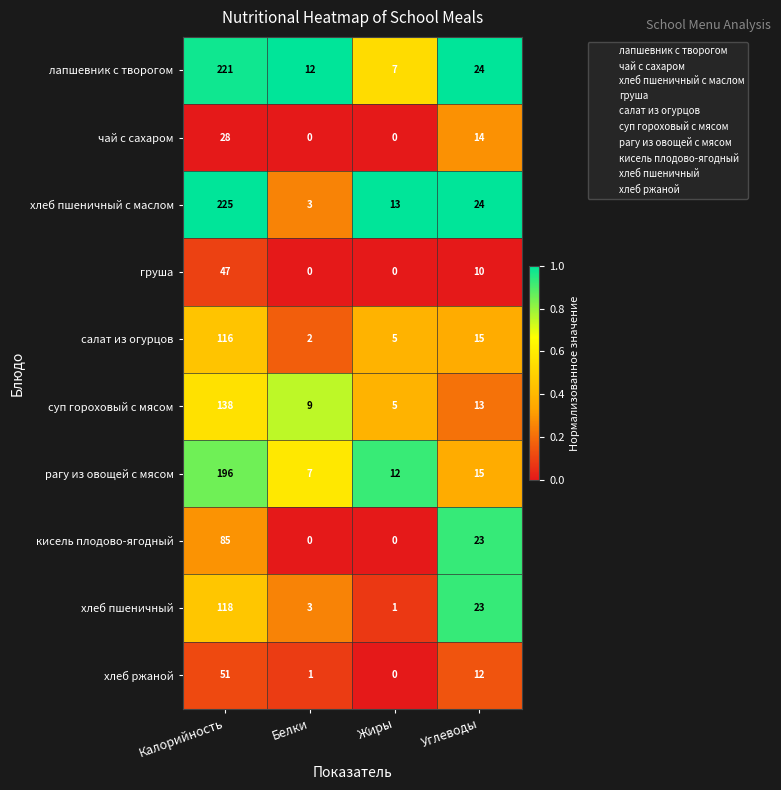

Read the хлеб ржаной value at Углеводы.

12